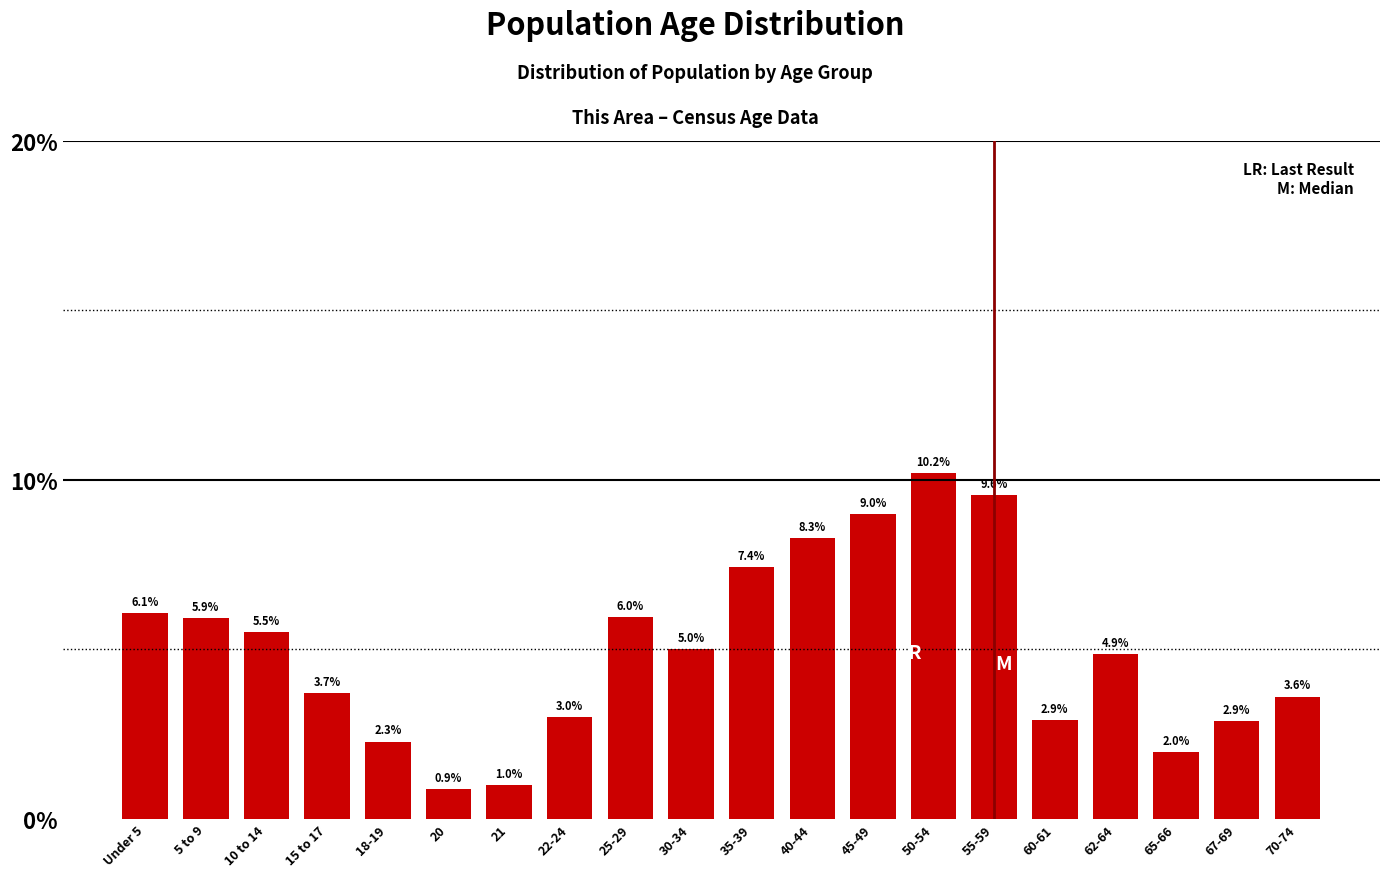

Reading right to left, transcribe all the data shown in this chart.

3.6	2.9	2.0	4.9	2.9	9.6	10.2	9.0	8.3	7.4	5.0	6.0	3.0	1.0	0.9	2.3	3.7	5.5	5.9	6.1